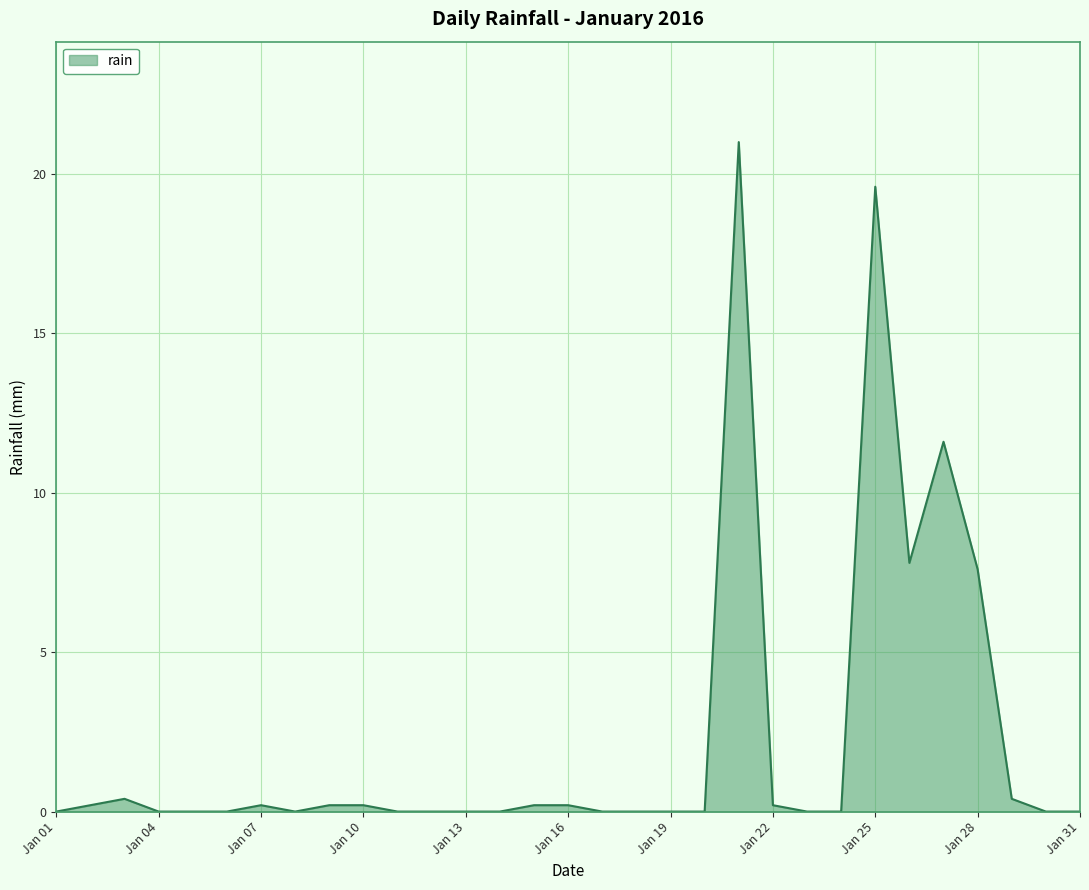

What is the difference between the maximum and minimum values?

21.0